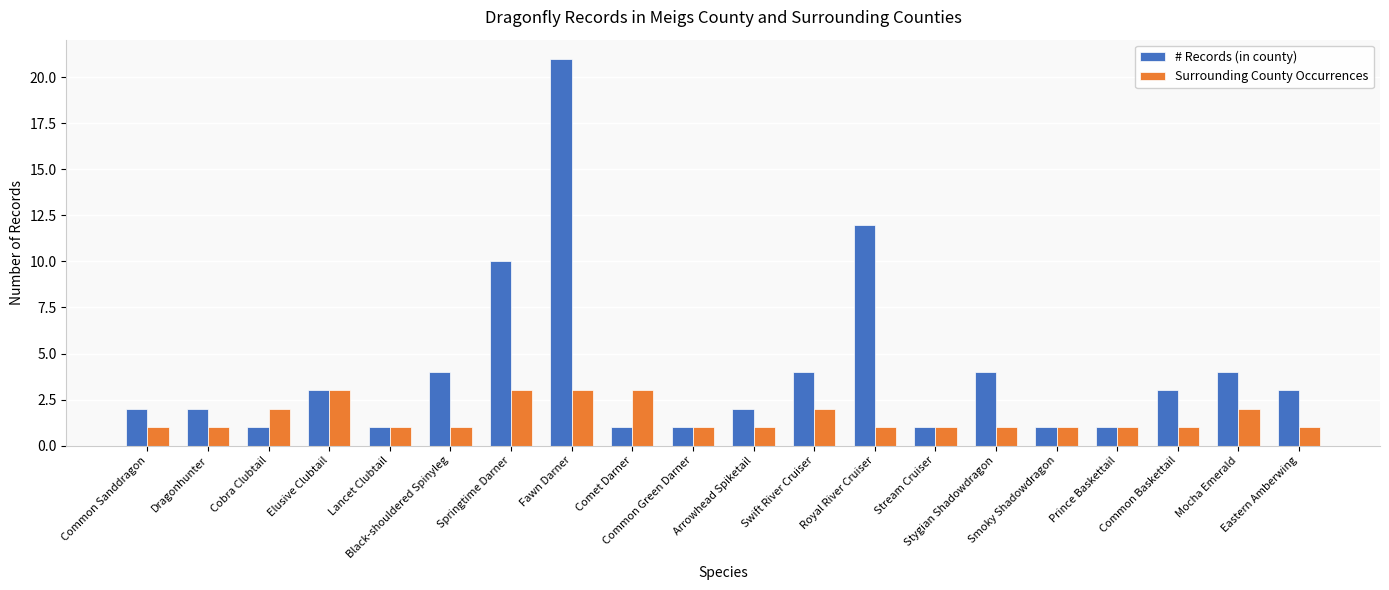

Which series has the largest range (max minus min)?

# Records (in county)